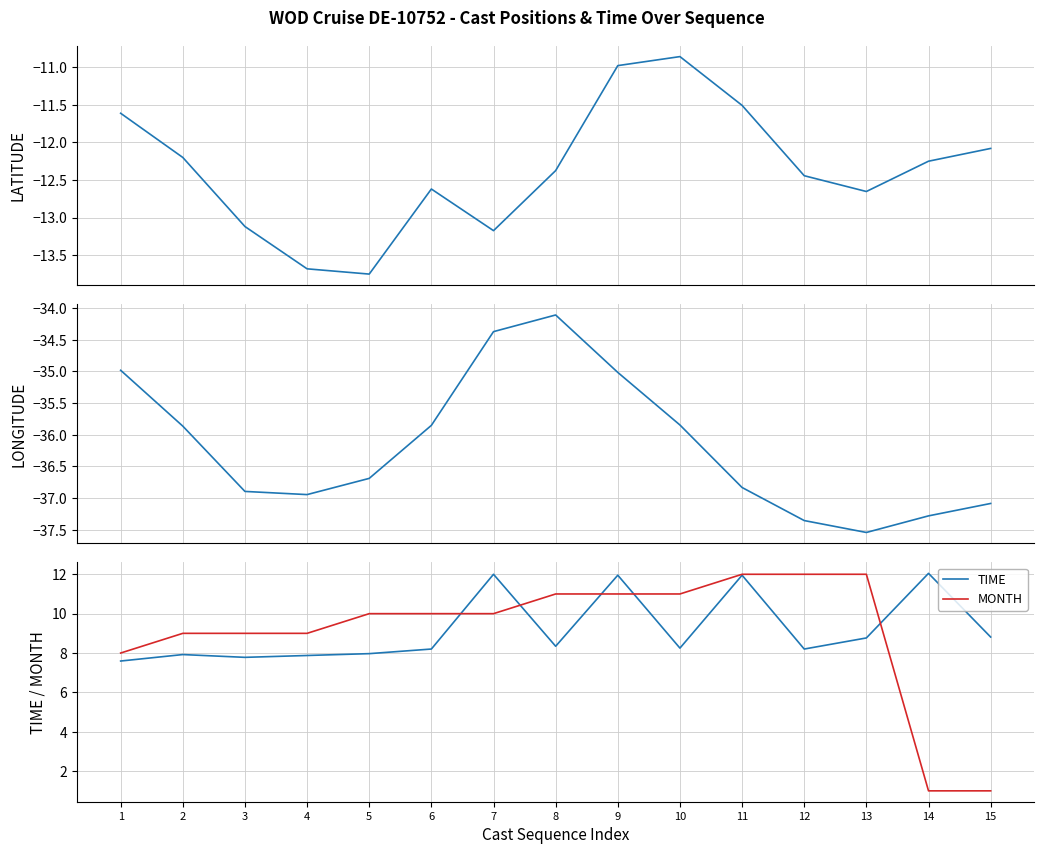

Which series has the widest spread of values?

MONTH